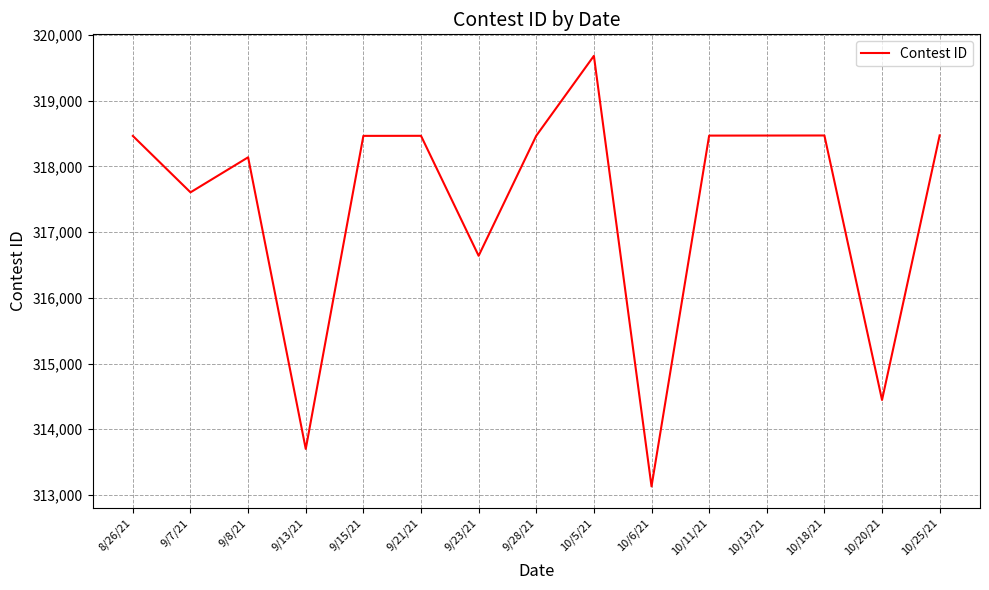

How many values are below 318463?

7